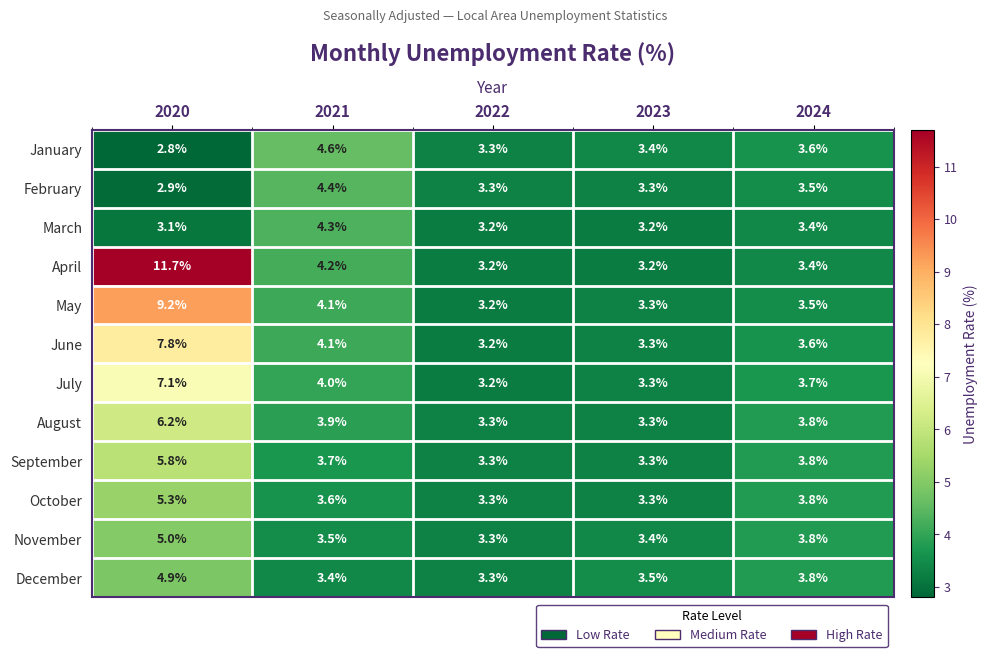

What is the difference between the December values at 2020 and 2024?

1.1